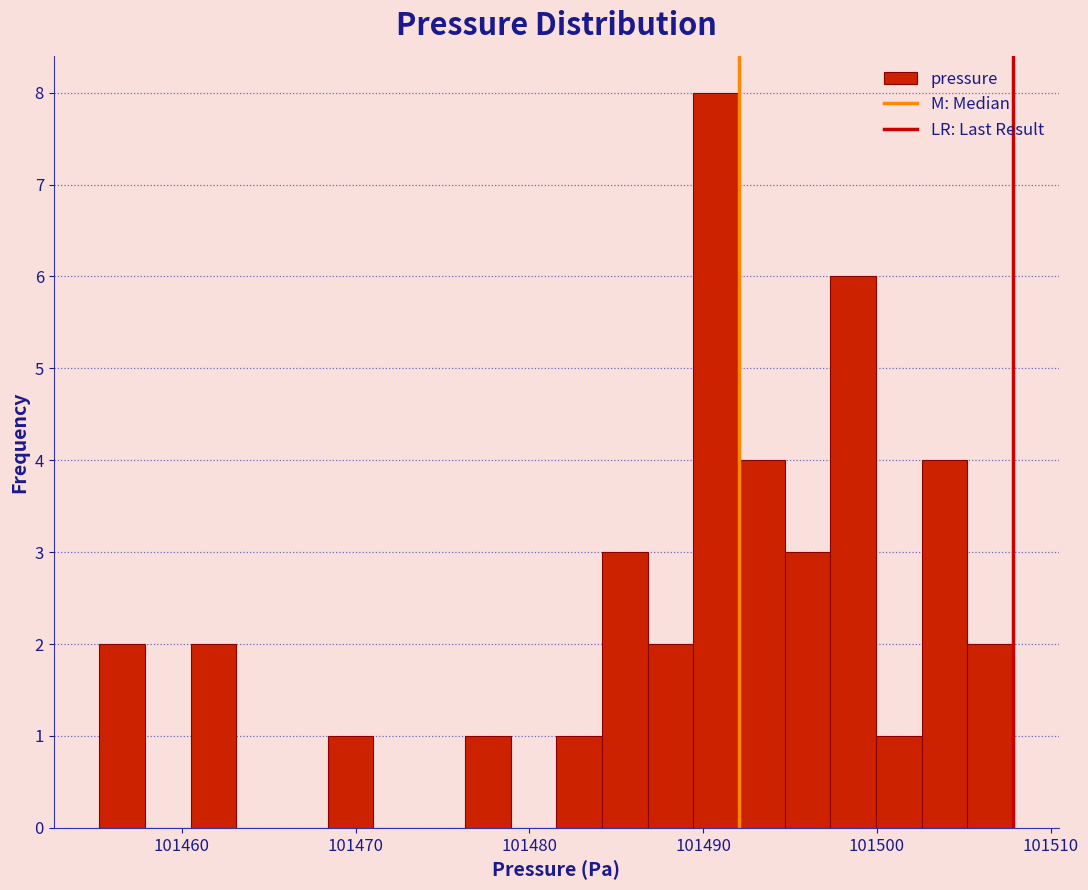

Around what value on the x-axis is the tallest bar? Give the approximate position of its centre, as read against the axis.

101491